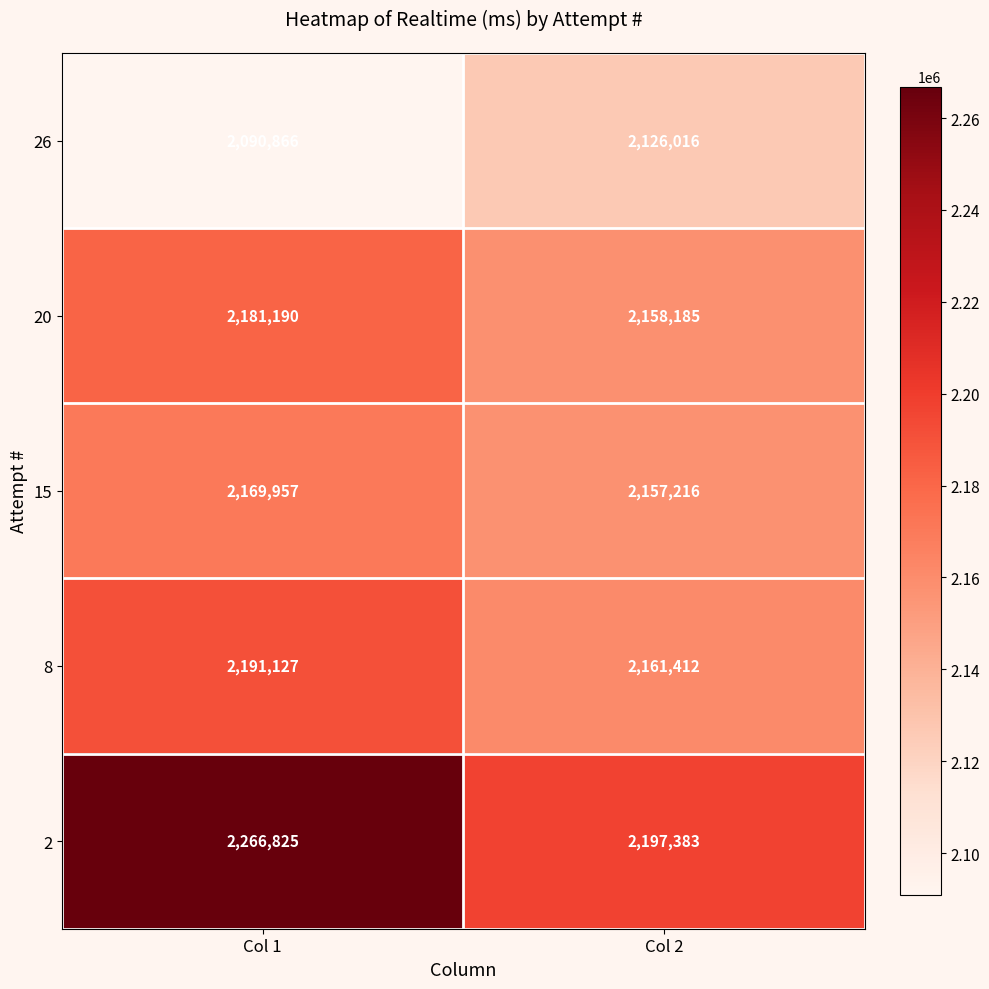

Which category has the lowest value across all series?

Col 1